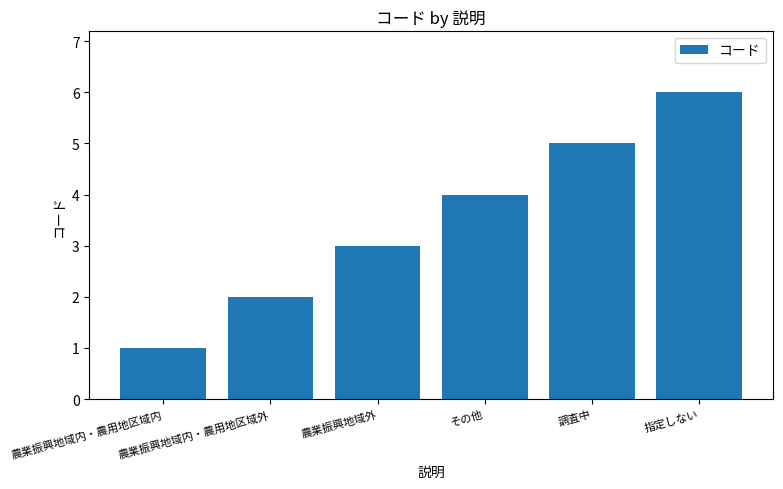

What is the change in value from その他 to 調査中?

+1